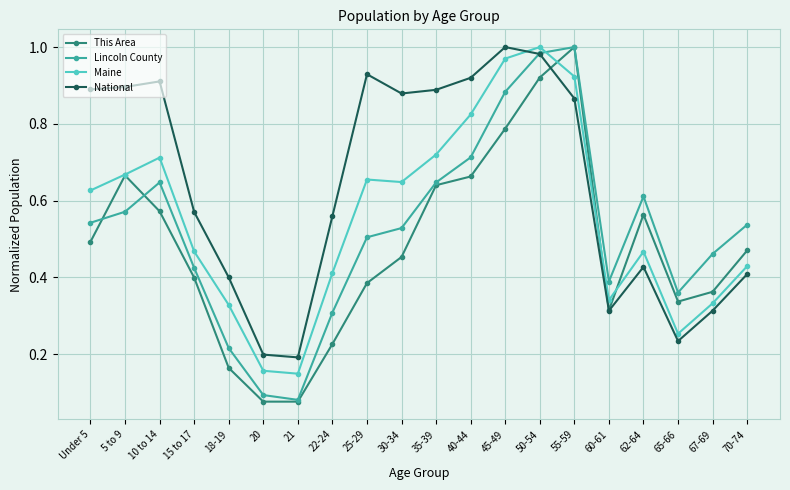

True or false: National has more than 0 interior local peaks.

True